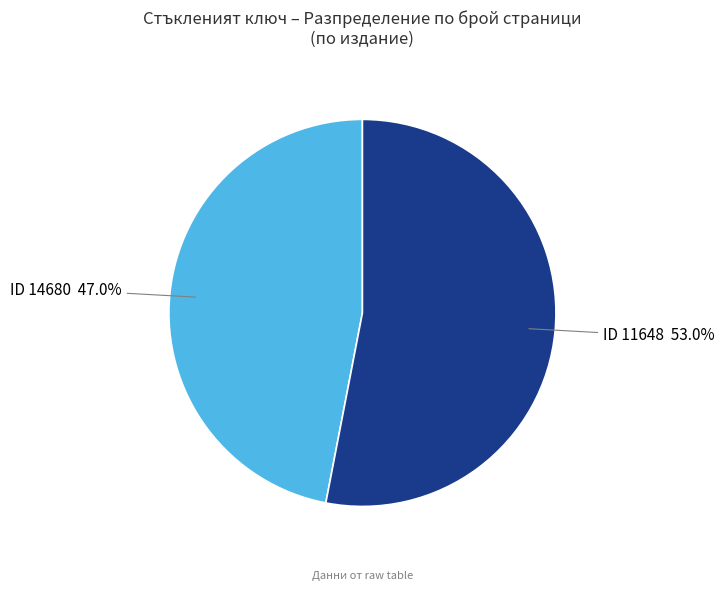

Between ID 11648 and ID 14680, which is larger?

ID 11648